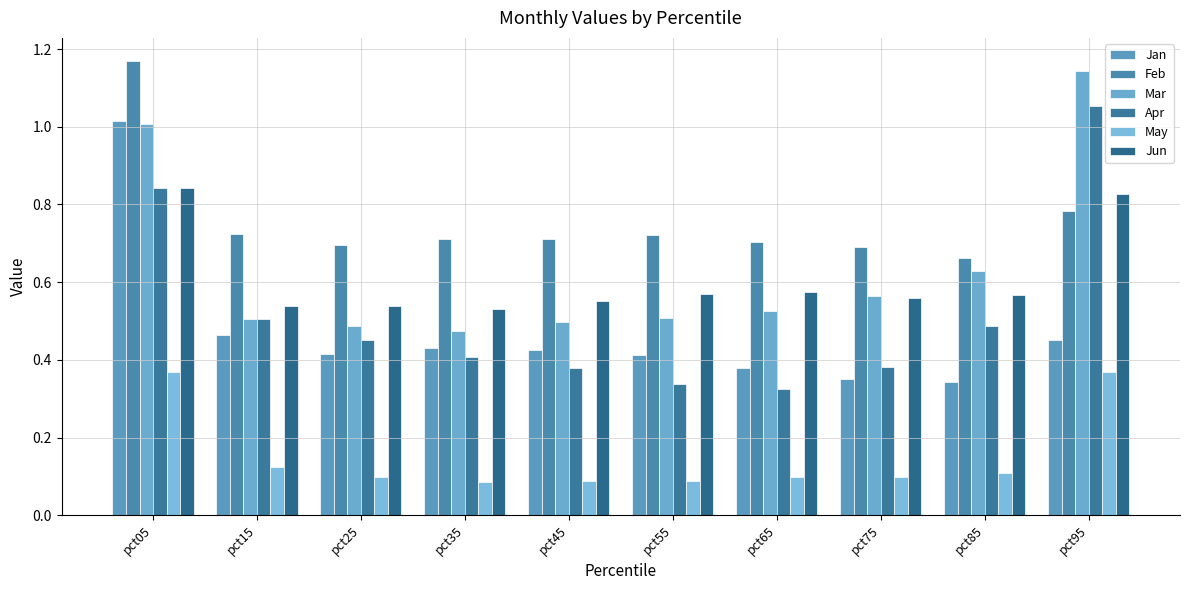

What is the value of the Mar bar at the 9th from the left?

0.6